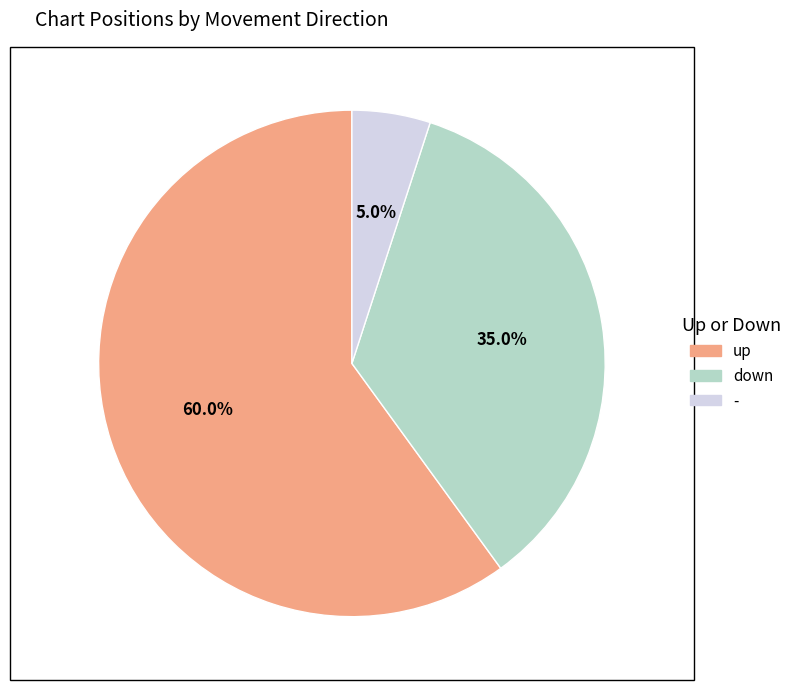

Does - account for over 50% of the chart?

No